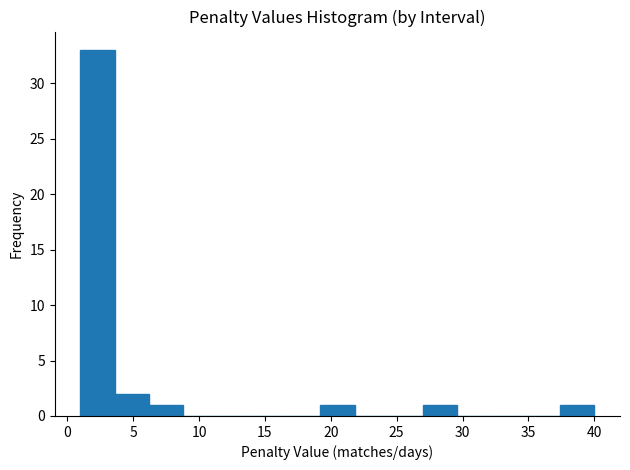

What is the height of the bar covering 19.2 to 21.8 on the x-axis? Neither the bar edges nor the heights are printed on the chart, so give them approximately, as read against the axes.

1